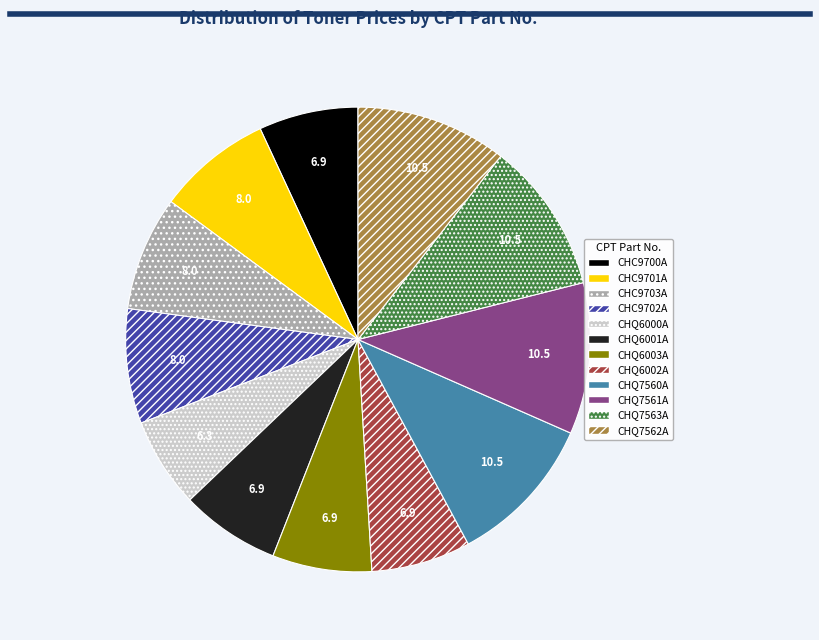

How many slices are in this pie chart?

12